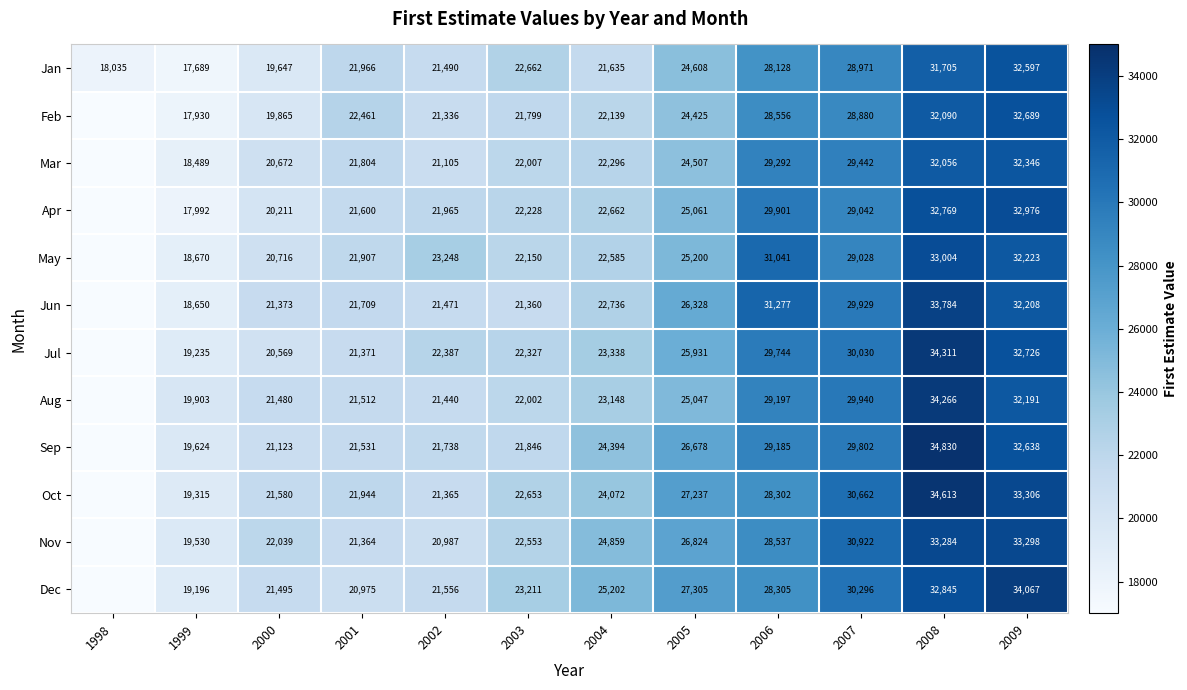

The value of Oct at 2001 is 21944. True or false?

True